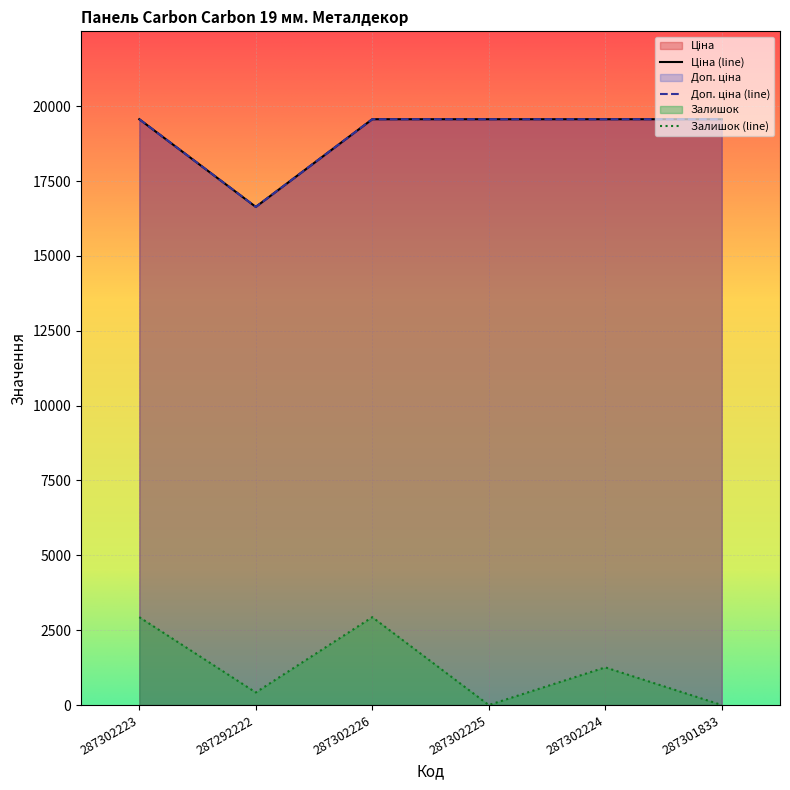

At 287301833, list the series in order from largest to smallest.

Ціна, Доп. ціна, Залишок